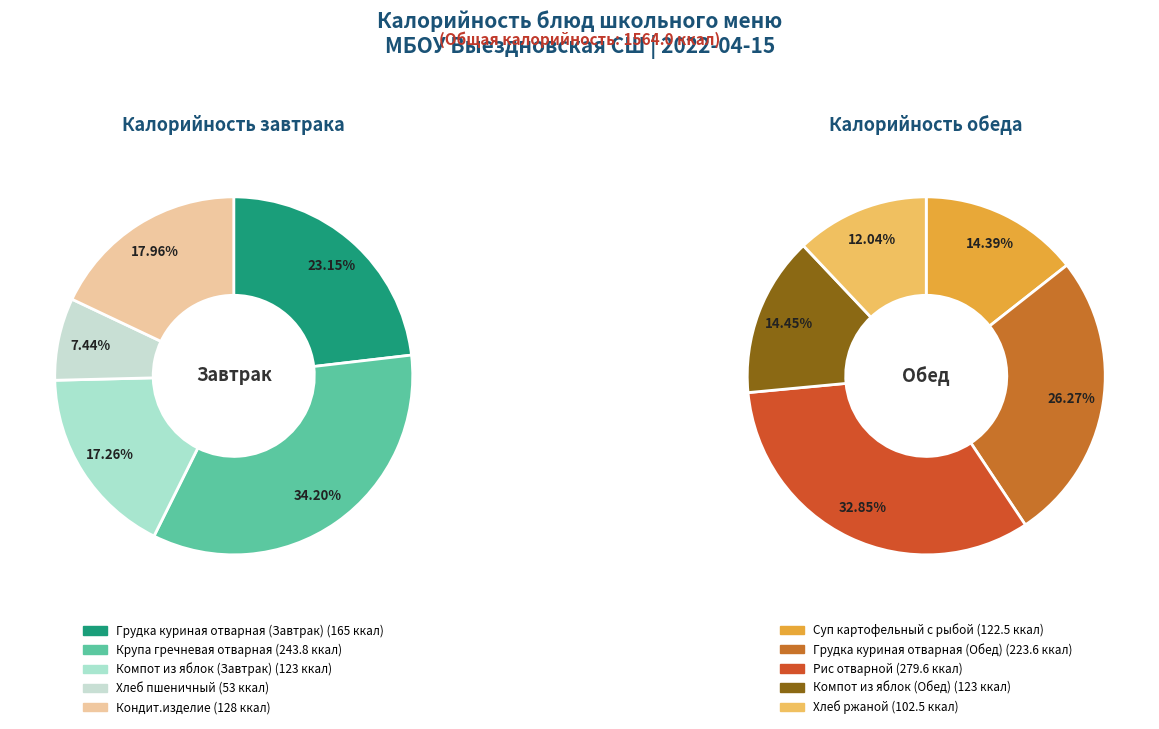

Rank the categories by value from highest to lowest.

Рис отварной, Крупа гречневая отварная, Грудка куриная отварная (Обед), Грудка куриная отварная (Завтрак), Кондит.изделие, Компот из яблок (Завтрак), Компот из яблок (Обед), Суп картофельный с рыбой, Хлеб ржаной, Хлеб пшеничный